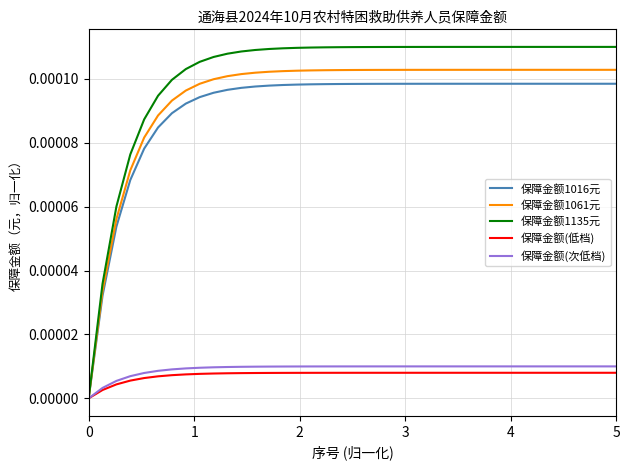

Which series has the largest range (max minus min)?

保障金额1135元